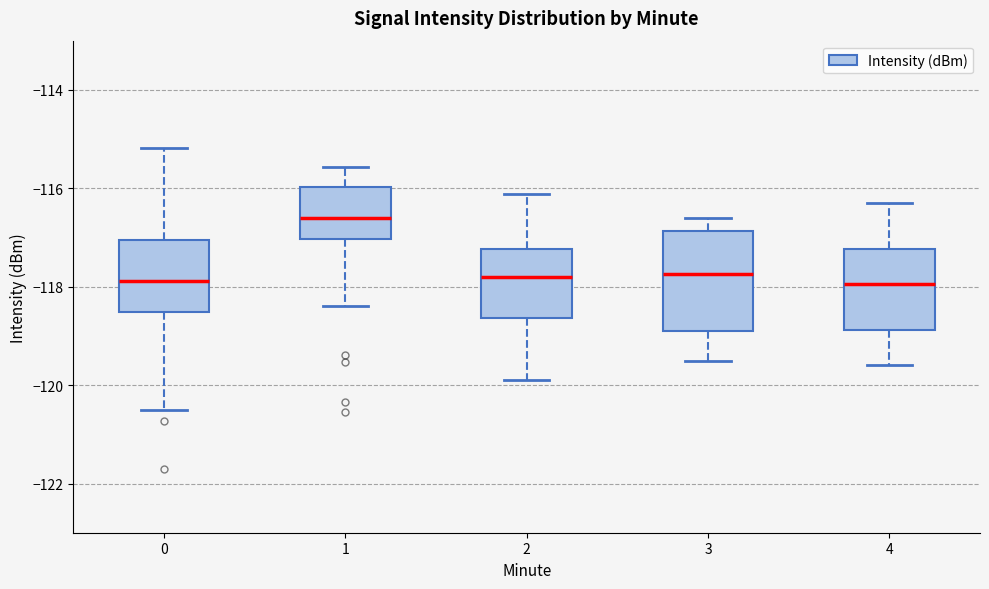

Reading left to right, read every box against the y-axis: the position of its median line, the range the box covers, and the ends of its whiskers. The values are not printed on the chart, so give them approximately, as read against the axis.

0: median -117.8, box -118.6 to -117.0, whiskers -120.6 to -115.2
1: median -116.6, box -117.0 to -116.0, whiskers -118.4 to -115.6
2: median -117.8, box -118.6 to -117.2, whiskers -119.8 to -116.2
3: median -117.8, box -118.8 to -116.8, whiskers -119.4 to -116.6
4: median -118.0, box -118.8 to -117.2, whiskers -119.6 to -116.2